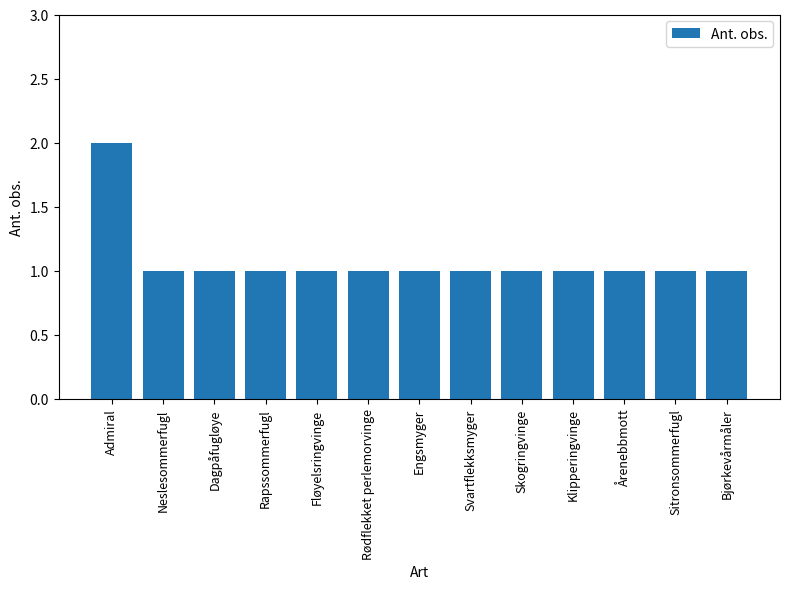

At which category does the chart reach its peak across all series?

Admiral